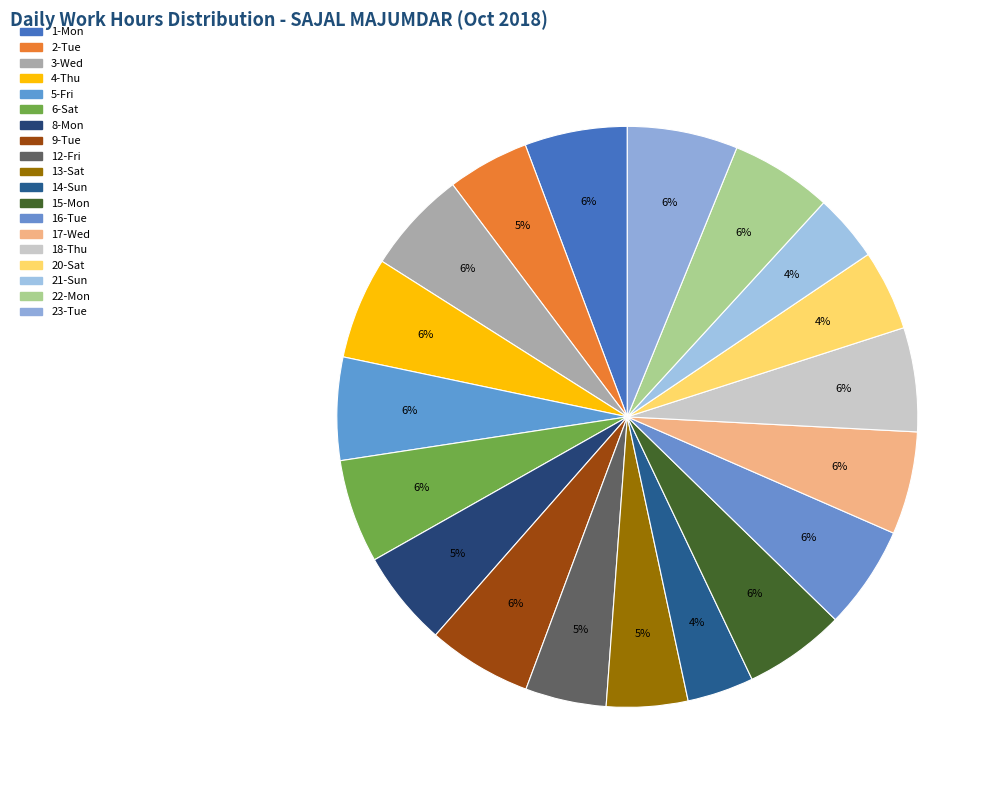

What is the largest slice in the pie chart?

23-Tue